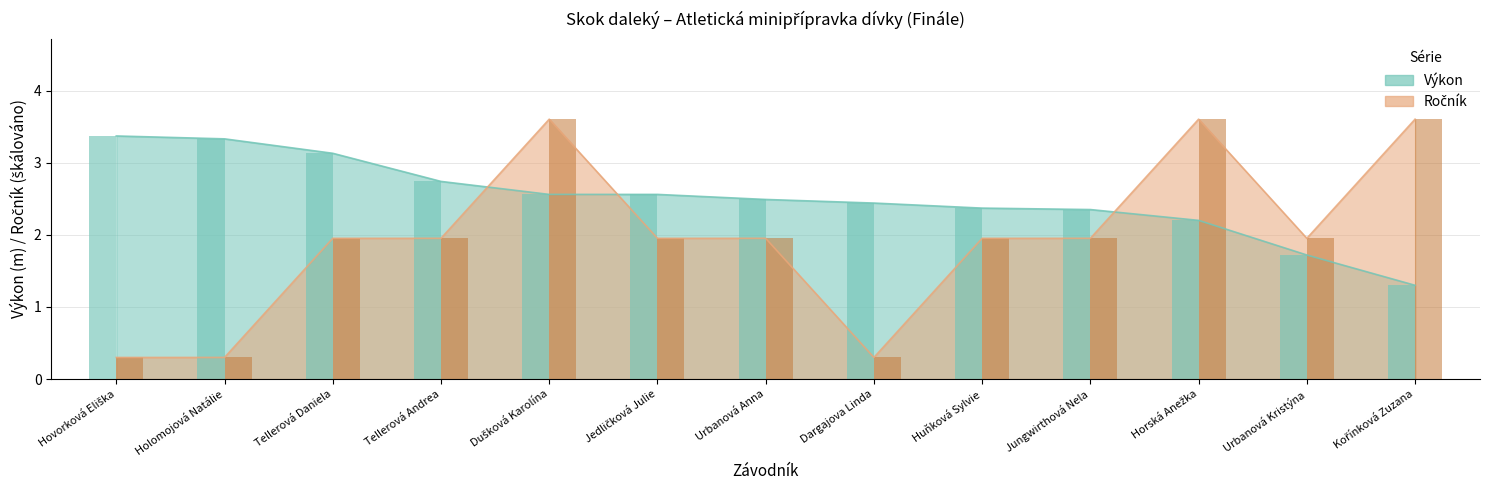

At which label is Výkon closest to 2?

Horská Anežka